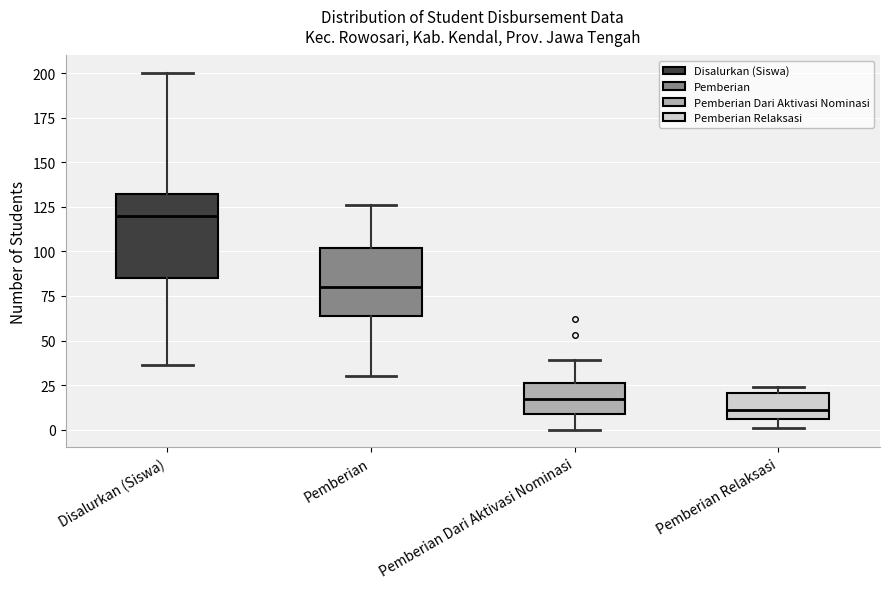

Which box is the tallest, from its lower edge to its upper edge?

Disalurkan (Siswa)